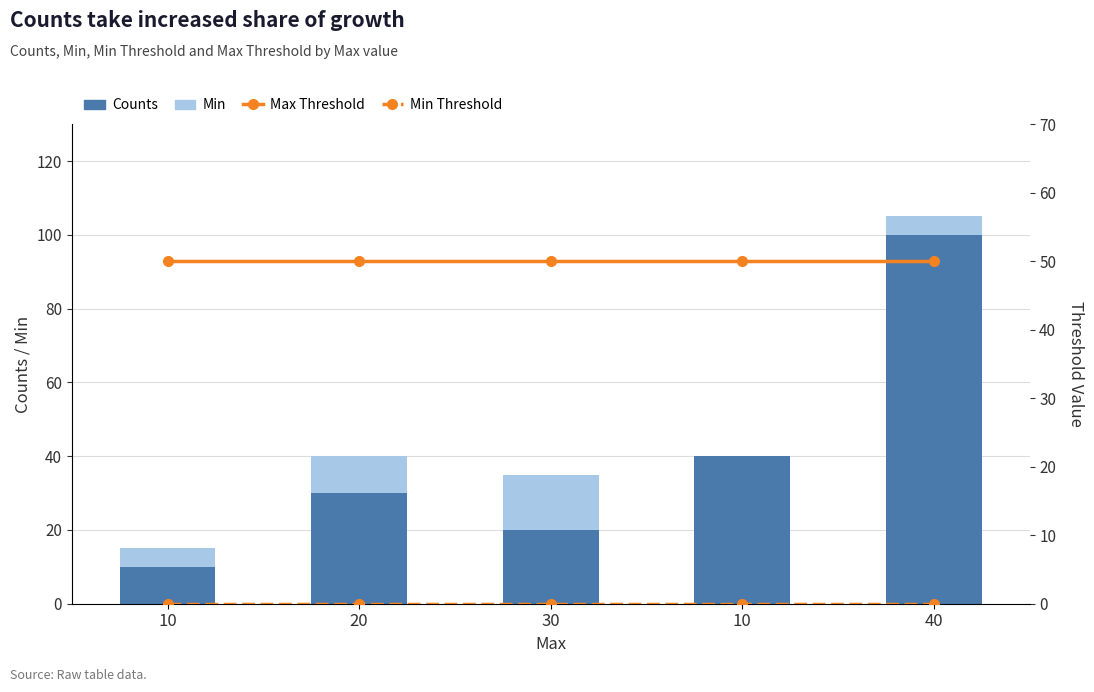

Which series has the largest total across all categories?

Max Threshold